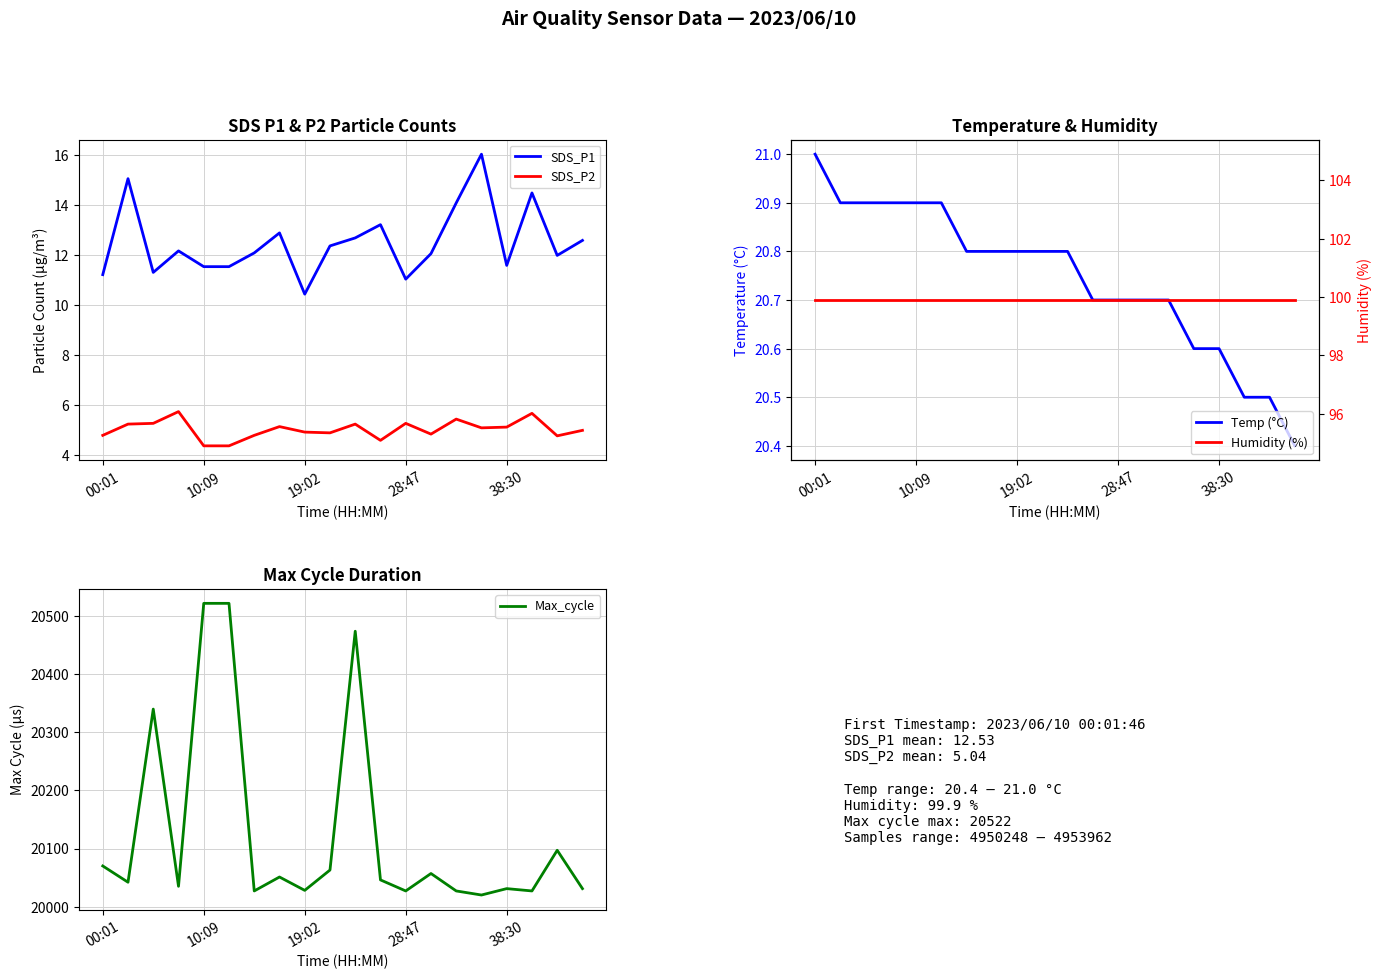

Reading right to left, list all the values displayed in this chart.

SDS_P1: 12.6	12.0	14.5	11.6	16.1	14.1	12.1	11.1	13.2	12.7	12.4	10.4	12.9	12.1	11.6	11.6	12.2	11.3	15.1	11.2
SDS_P2: 5.0	4.8	5.7	5.1	5.1	5.5	4.8	5.3	4.6	5.2	4.9	4.9	5.2	4.8	4.4	4.4	5.8	5.3	5.2	4.8
Temp (°C): 20.4	20.5	20.5	20.6	20.6	20.7	20.7	20.7	20.7	20.8	20.8	20.8	20.8	20.8	20.9	20.9	20.9	20.9	20.9	21.0
Max_cycle: 20031.0	20097.0	20027.0	20031.0	20020.0	20027.0	20057.0	20027.0	20046.0	20474.0	20063.0	20028.0	20051.0	20027.0	20522.0	20522.0	20035.0	20340.0	20042.0	20070.0
Humidity (%): 99.9	99.9	99.9	99.9	99.9	99.9	99.9	99.9	99.9	99.9	99.9	99.9	99.9	99.9	99.9	99.9	99.9	99.9	99.9	99.9